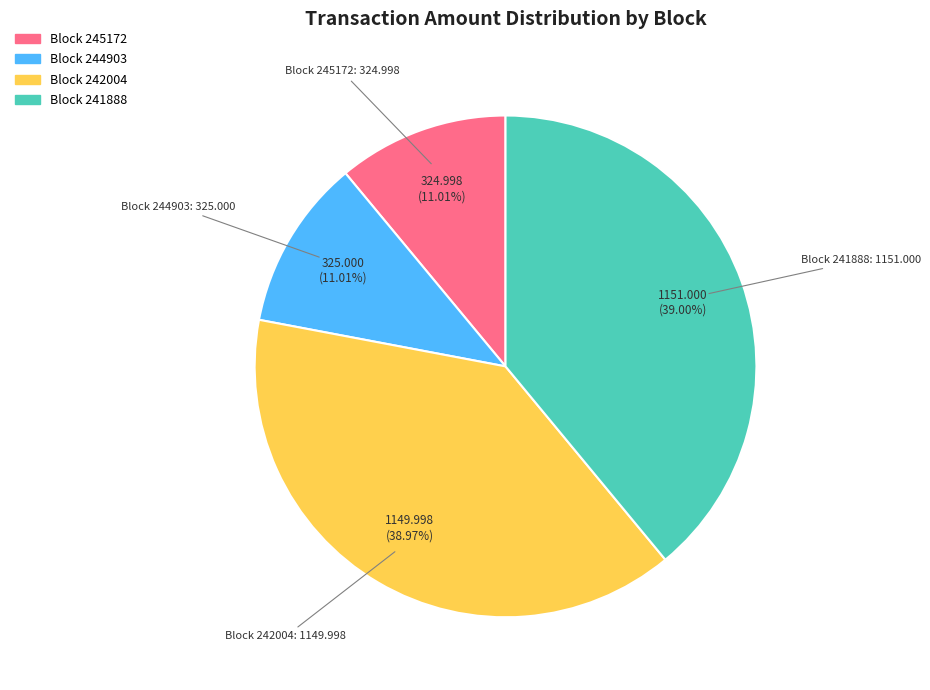

Is the sum of Block 245172 and Block 241888 greater than half?

Yes